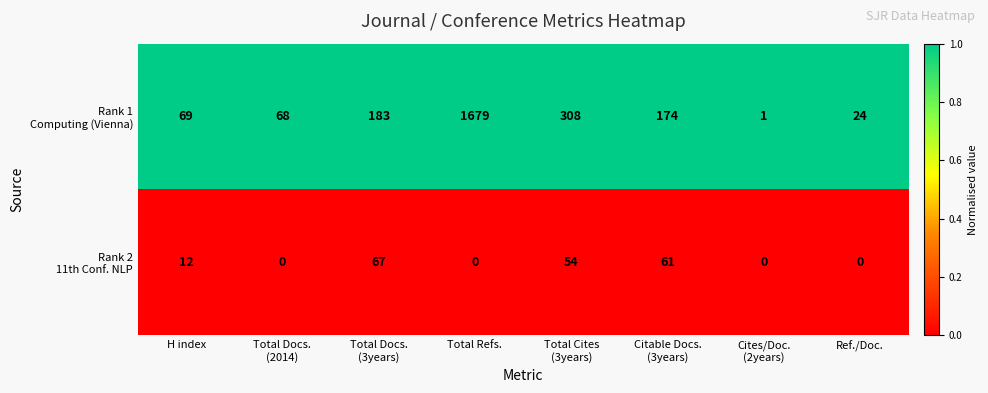

What is the total value across all series at Total Refs.?

1679